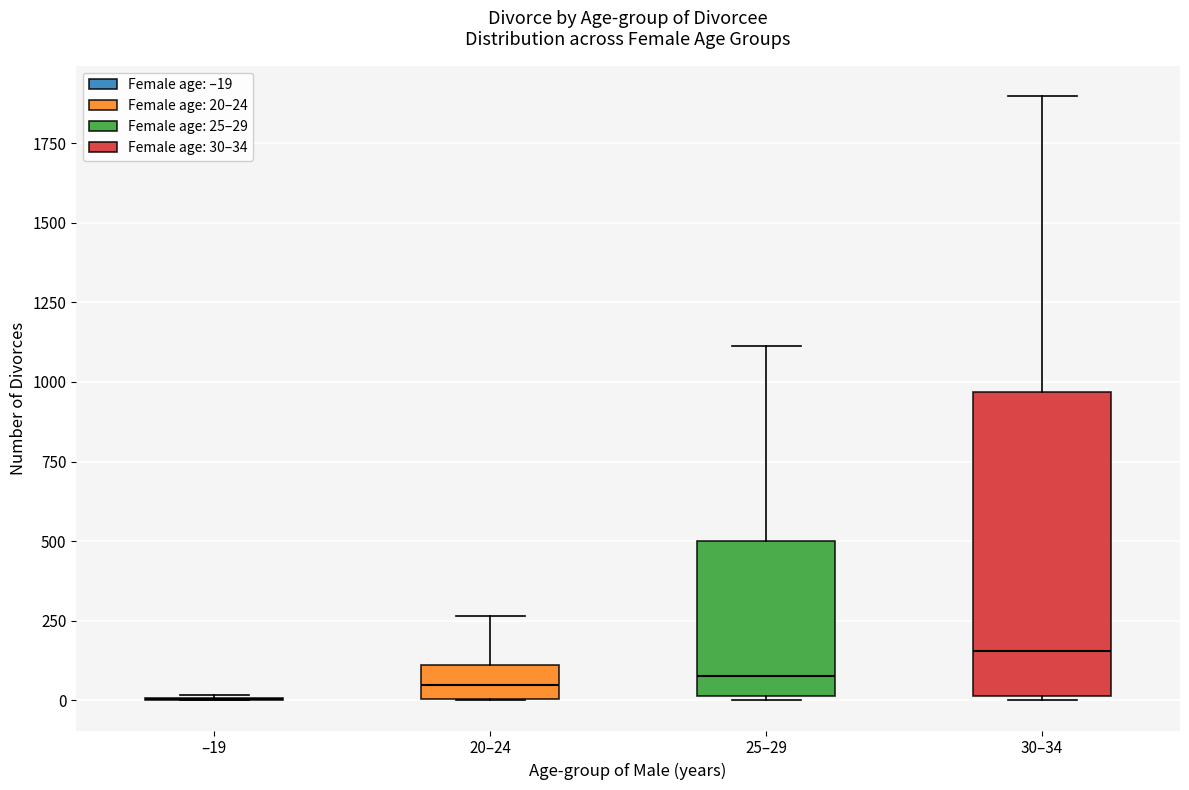

Reading left to right, transcribe this box plot: for each box, give where its median line is, the range the box spans, and where its two whiskers end, as read against the y-axis. The values are not printed on the chart, so give them approximately, as read against the axis.

–19: box collapsed to a line at 0, whiskers 0 to 0
20–24: median 50, box 0 to 100, whiskers 0 to 250
25–29: median 100, box 0 to 500, whiskers 0 to 1100
30–34: median 150, box 0 to 950, whiskers 0 to 1900